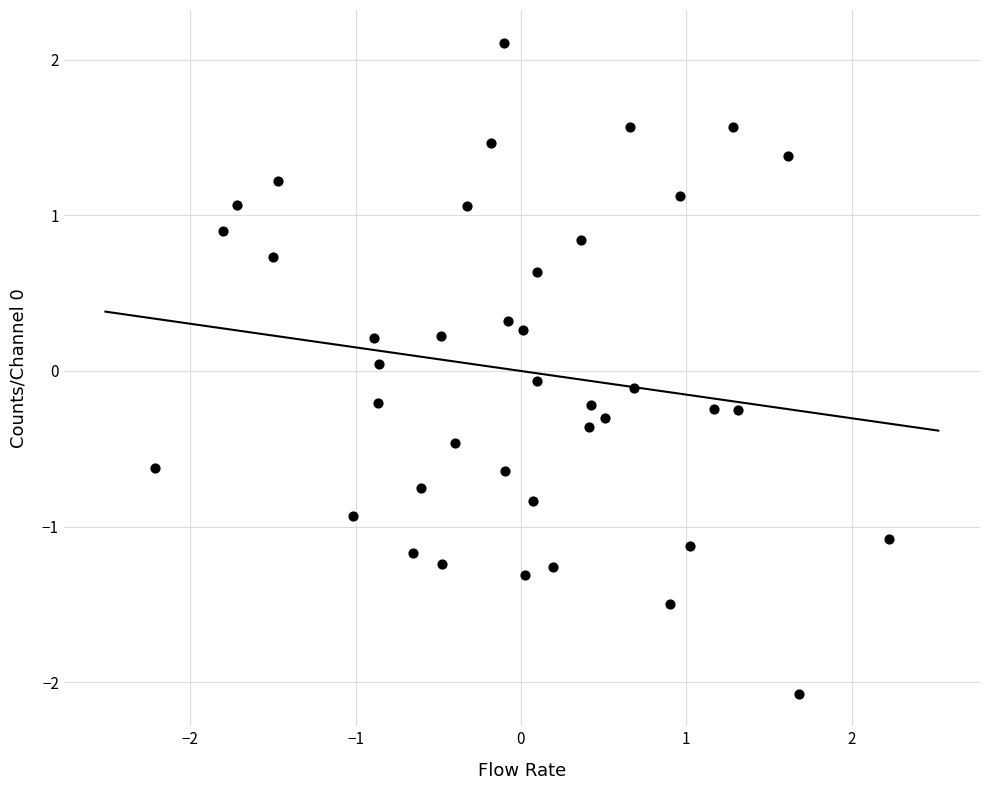

What is the range of Y values (max minus min)?

4.2